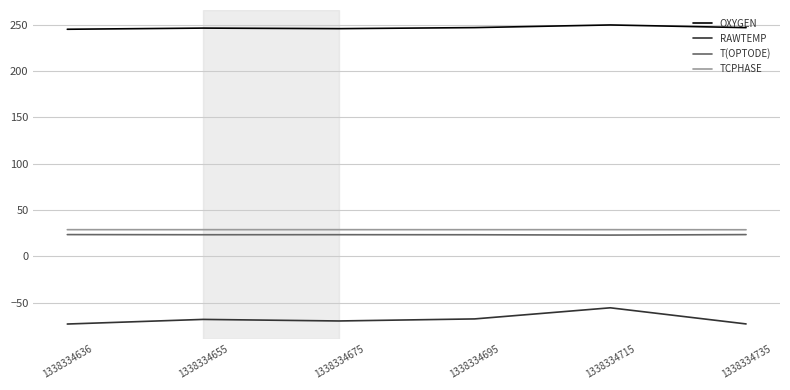

What is the greatest value displayed?

249.6